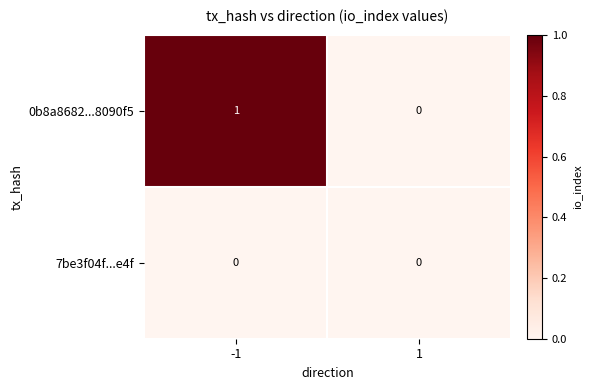

Which series has the largest range (max minus min)?

0b8a8682...8090f5